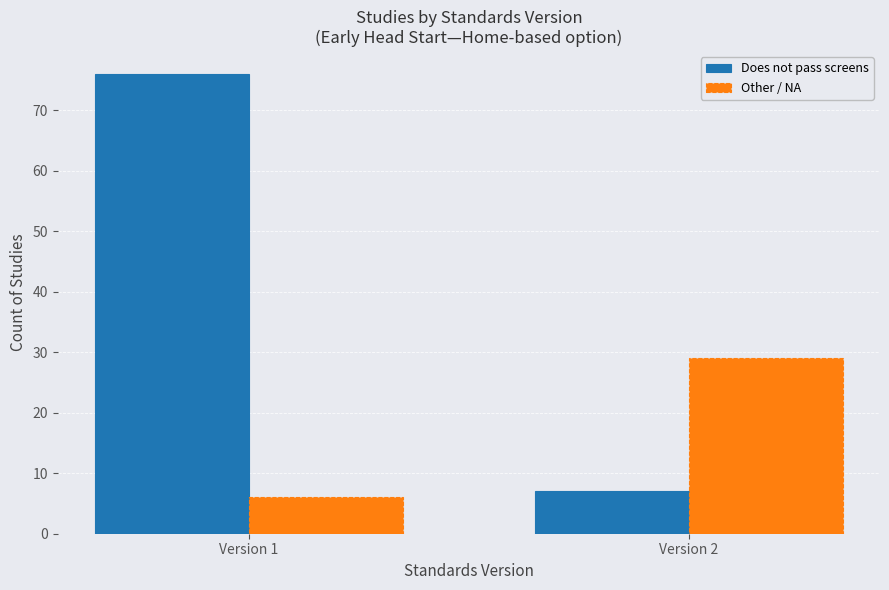

What value does the Does not pass screens series have at Version 2, to the nearest 10?

10